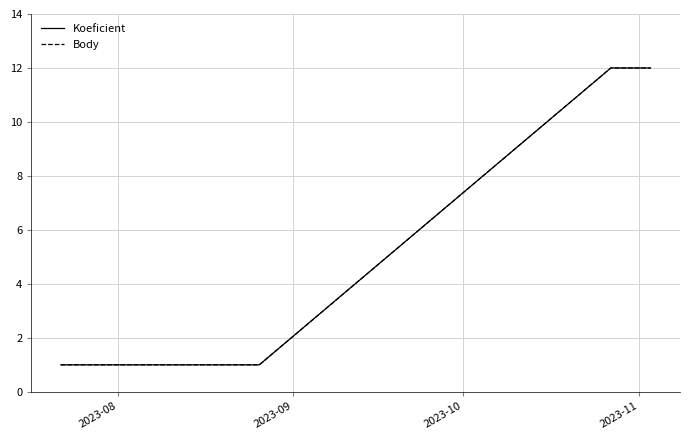

Rank the series by their maximum value, from highest to lowest.

Koeficient, Body